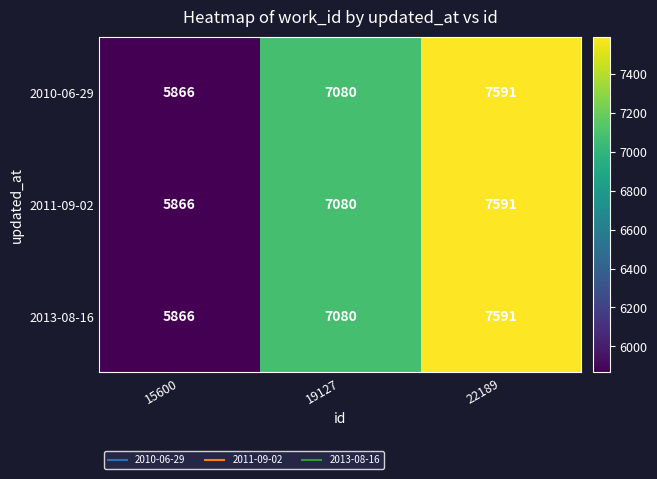

True or false: 2011-09-02 has a value of 3231 at 15600.

False